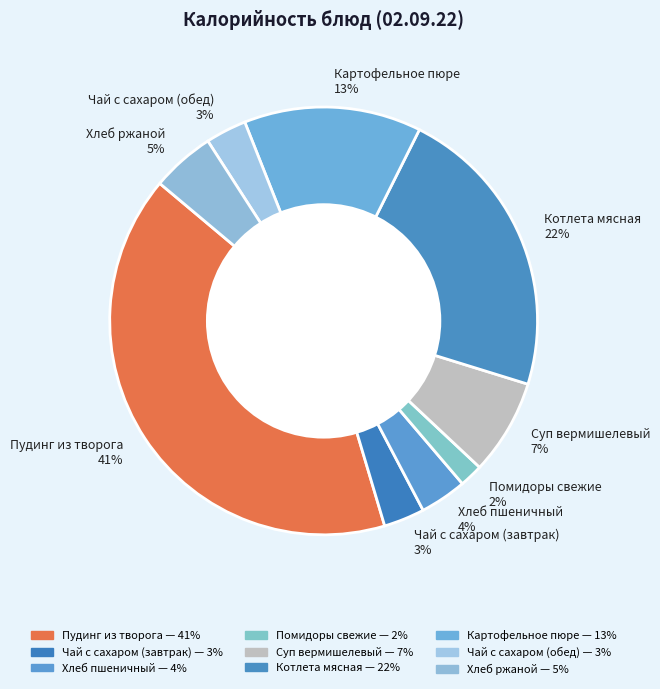

To the nearest percent, what portion does Суп вермишелевый represent?

7%